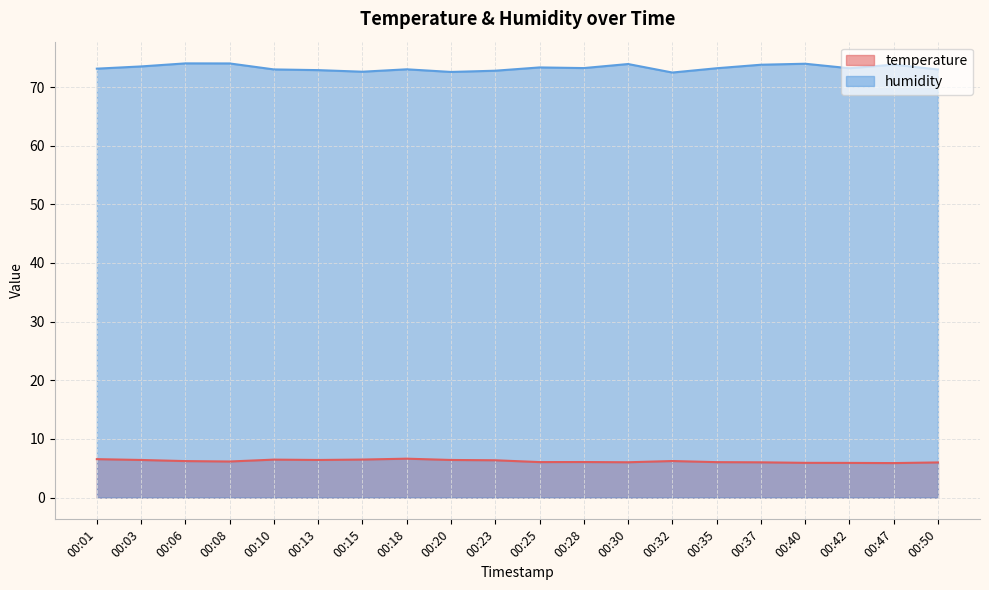

How many interior local valleys does the temperature series have?

5